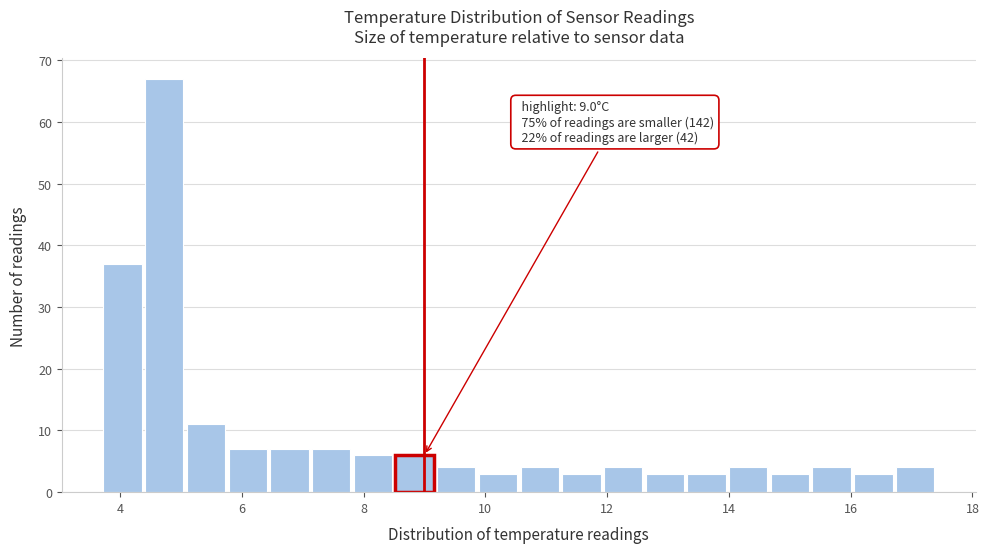

Around what value on the x-axis is the tallest bar? Give the approximate position of its centre, as read against the axis.

4.8